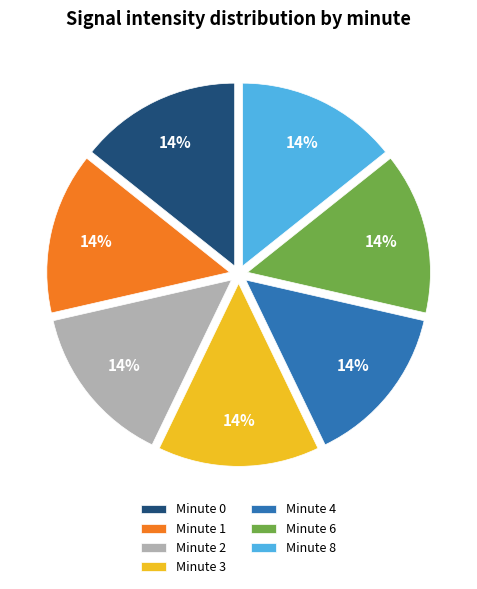

To the nearest percent, what is the difference between the largest and smallest slice percentages?

0%